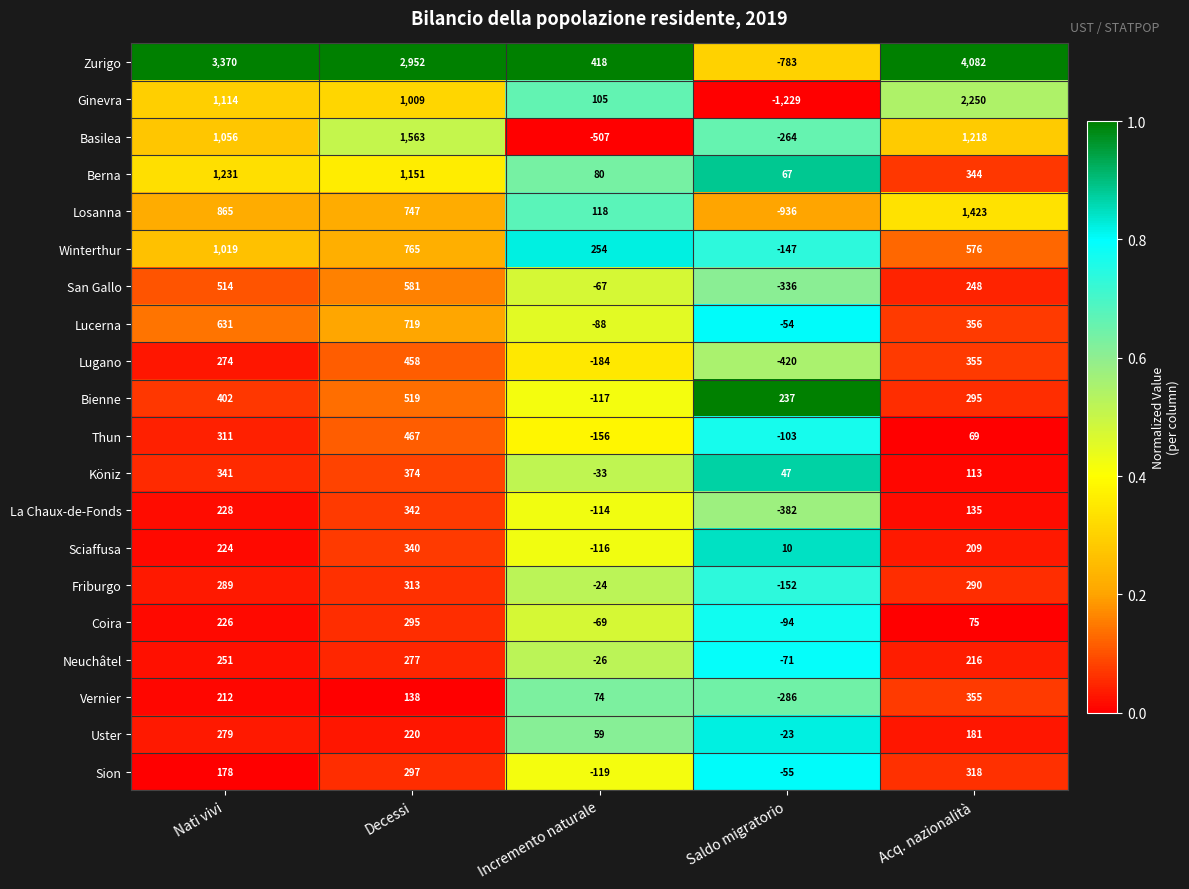

Is it true that La Chaux-de-Fonds equals -33 at Incremento naturale?

False